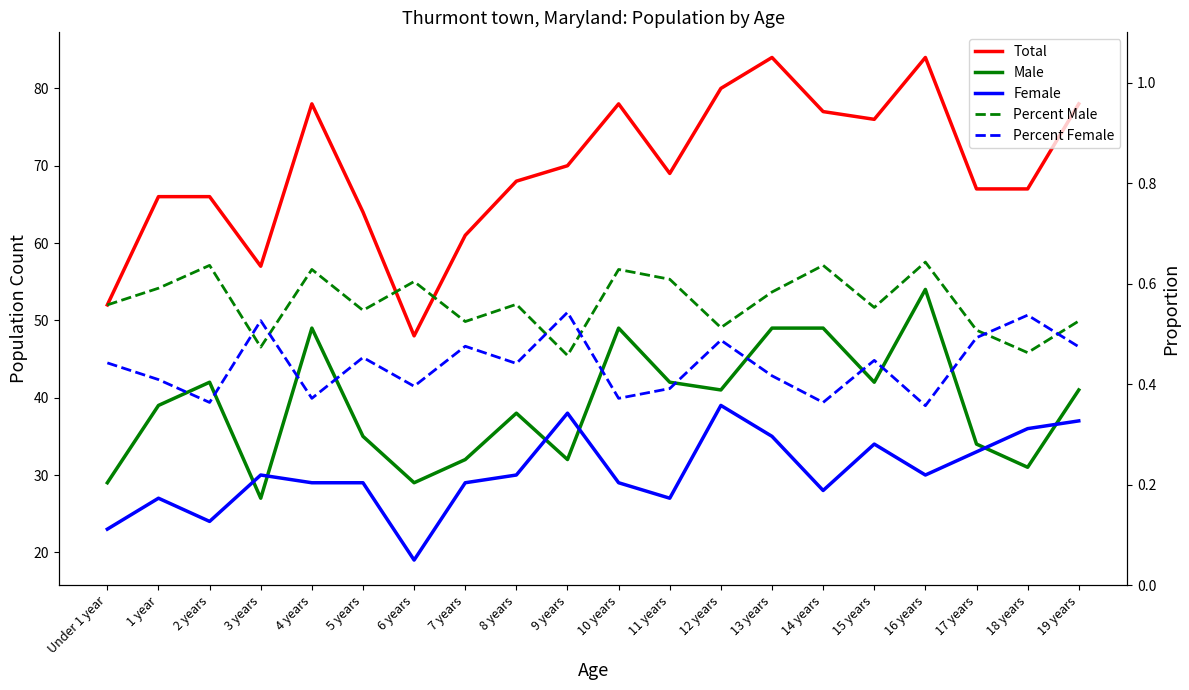

Does the chart display data point markers on the line(s)?

No